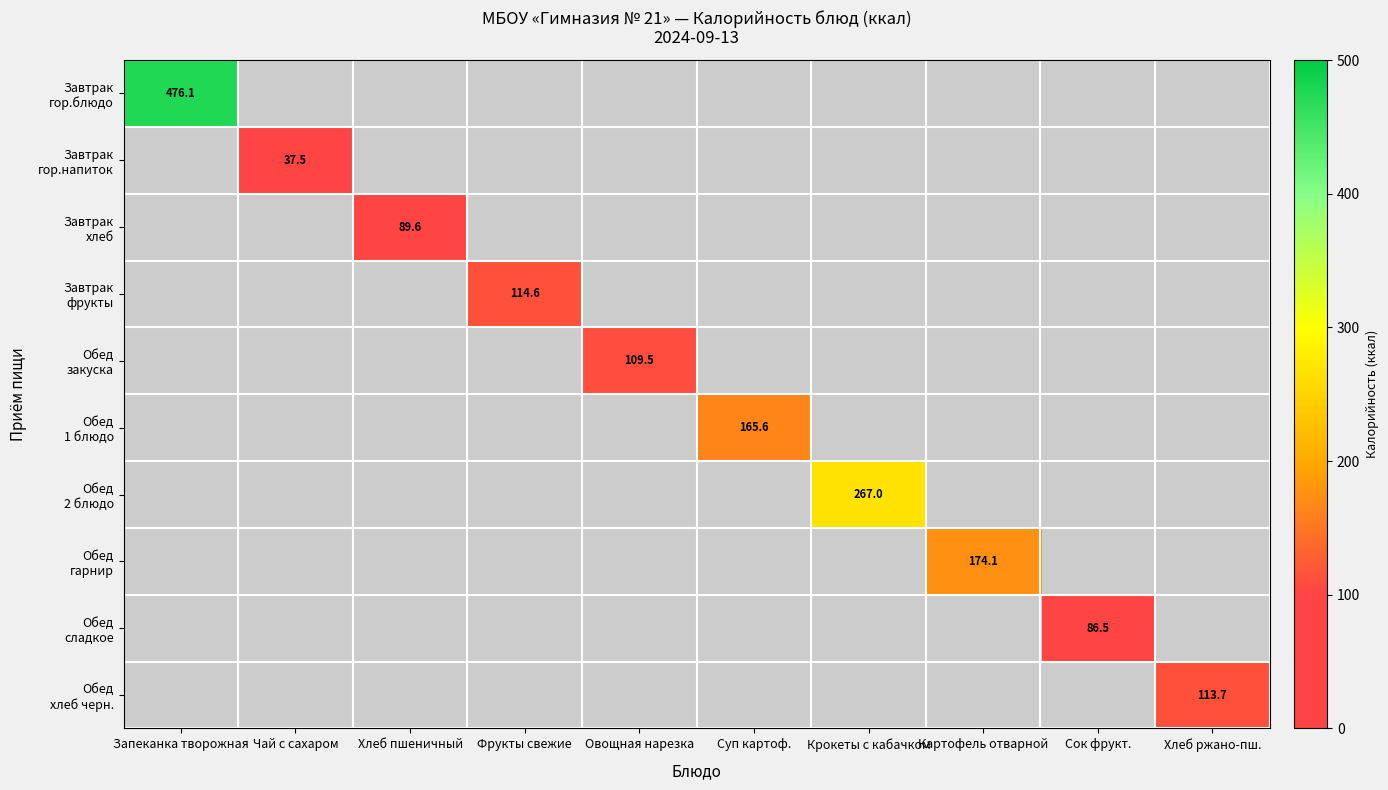

How many data points does each series have?

10